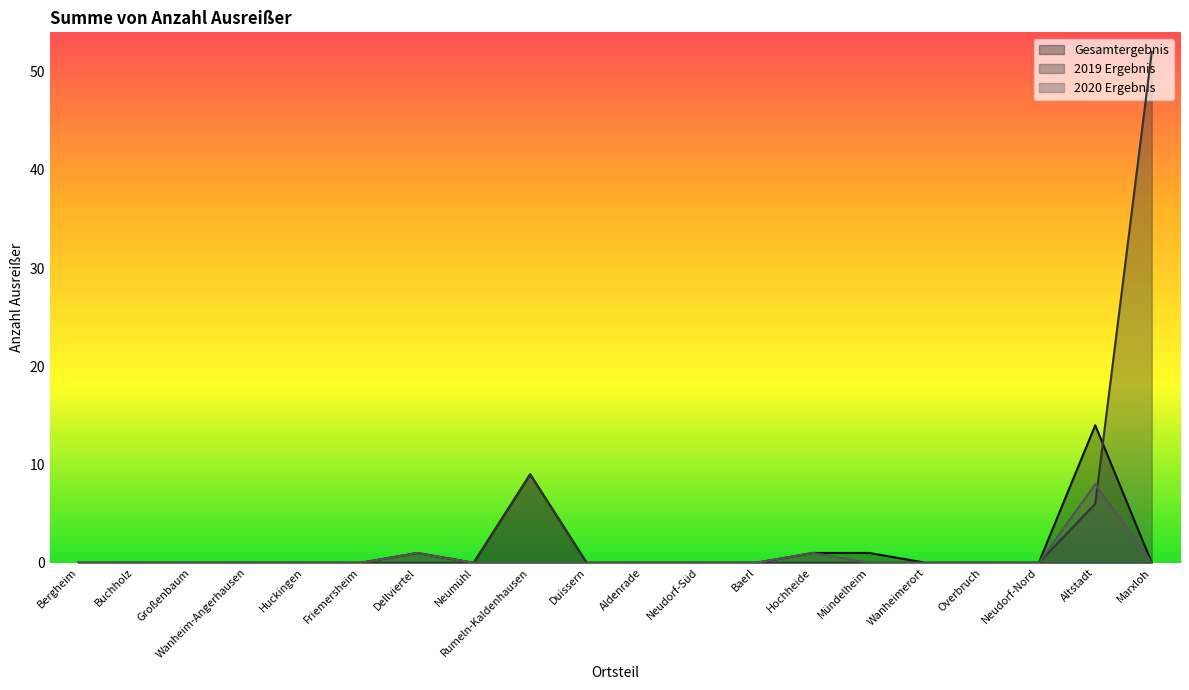

What is the label of the 1st point from the right?

Marxloh